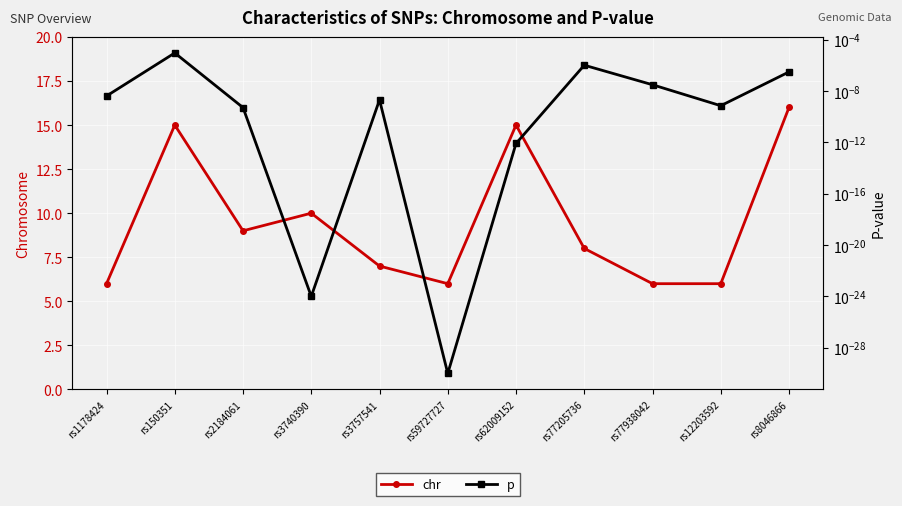

Count the number of categories in the chart.

11